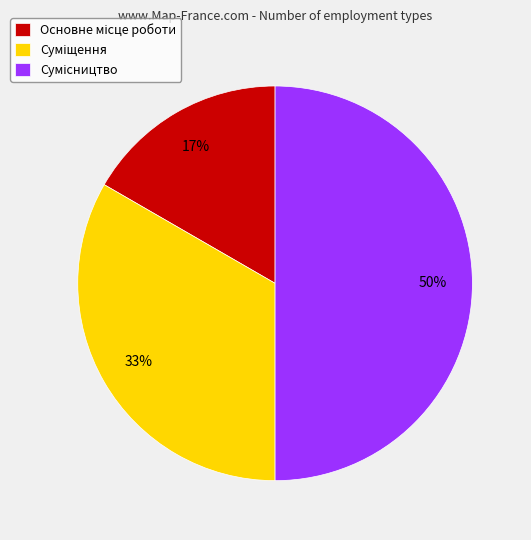

How many slices are in this pie chart?

3